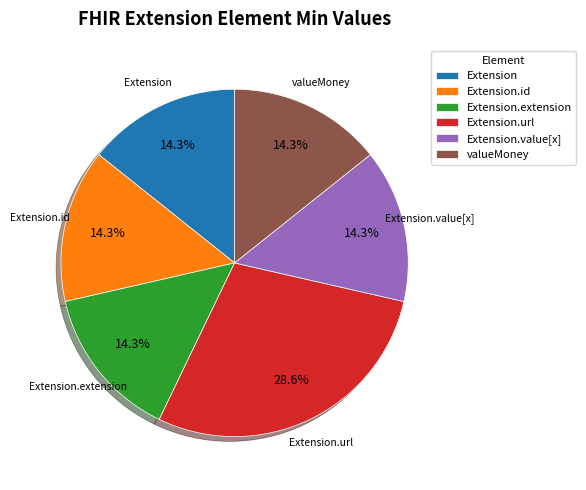

What percentage is NOT represented by Extension.value[x]?

85.7%